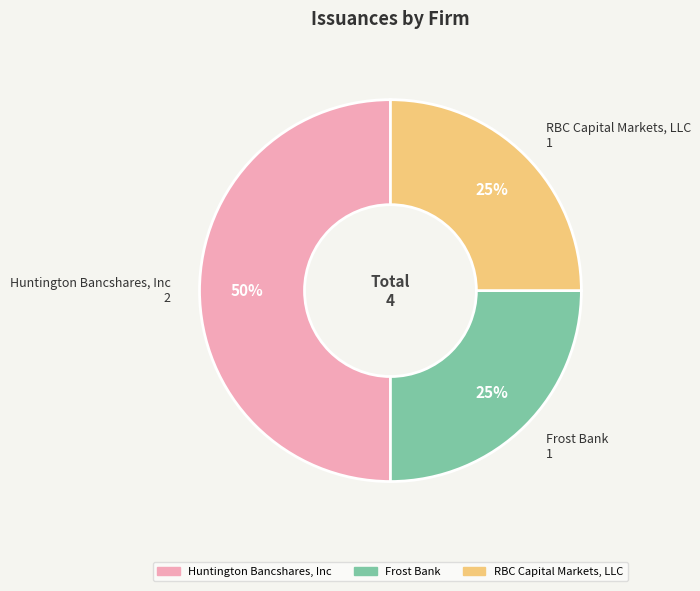

To the nearest percent, what portion does Frost Bank represent?

25%